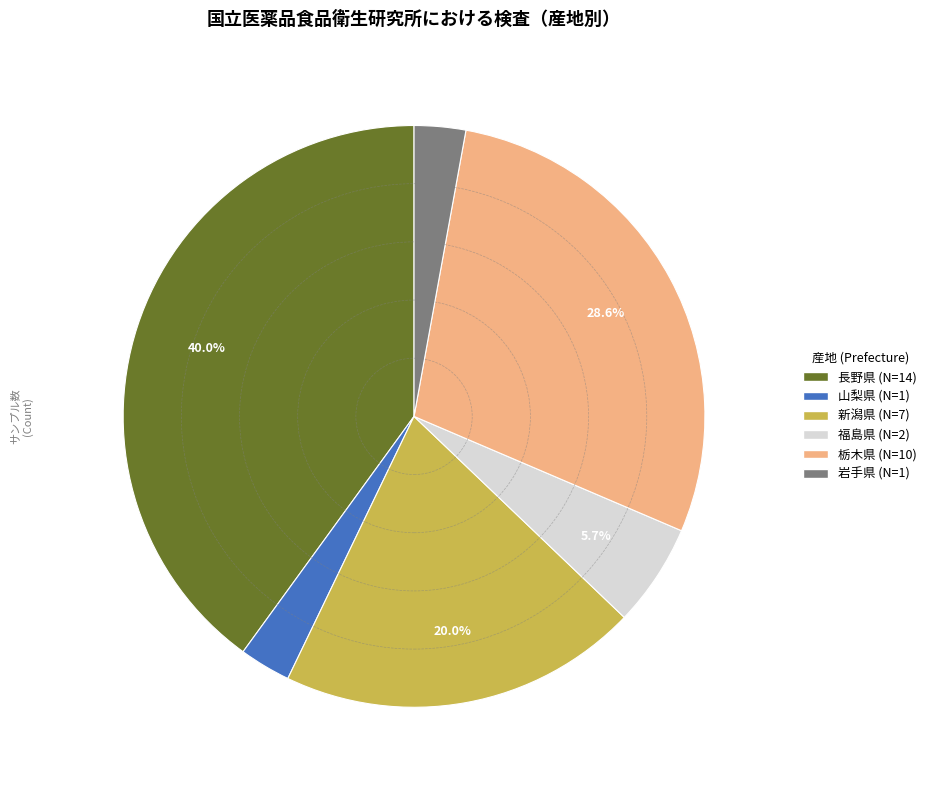

Approximately how many times larger is the value at 栃木県 compared to 長野県?

0.7